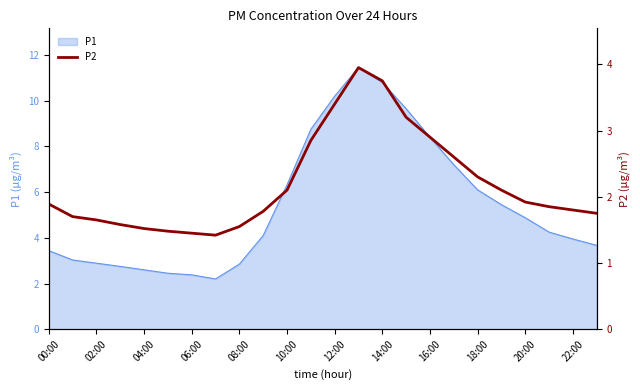

Is it true that P1 equals 10.2 at 12:00?

True